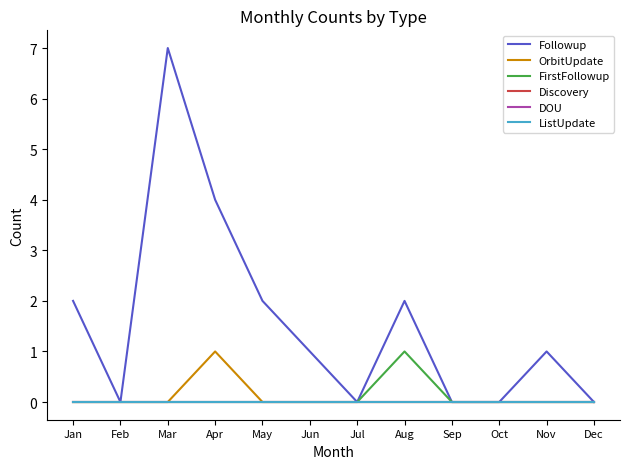

Is this an area chart (filled region under the line)?

No